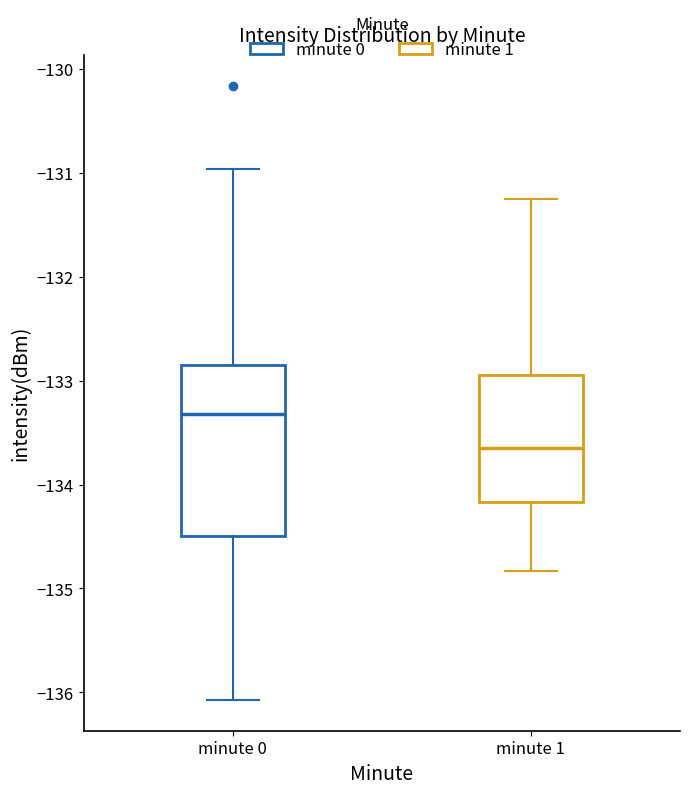

Reading left to right, read every box against the y-axis: the position of its median line, the range the box covers, and the ends of its whiskers. The values are not printed on the chart, so give them approximately, as read against the axis.

minute 0: median -133.3, box -134.5 to -132.8, whiskers -136.1 to -131.0
minute 1: median -133.6, box -134.2 to -132.9, whiskers -134.8 to -131.2